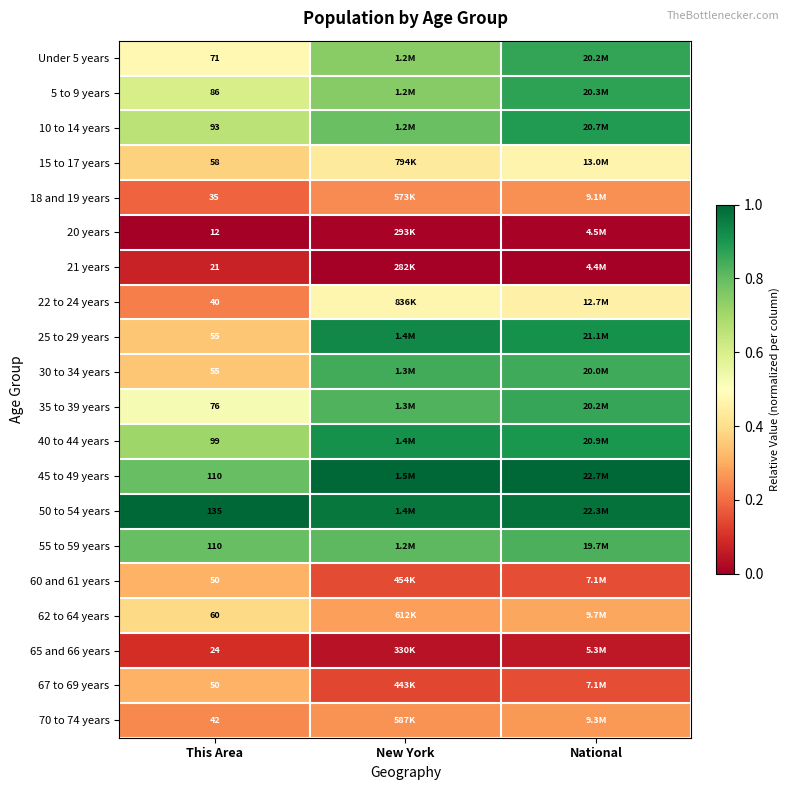

Is the value of 10 to 14 years at This Area greater than the value of 20 years at This Area?

Yes